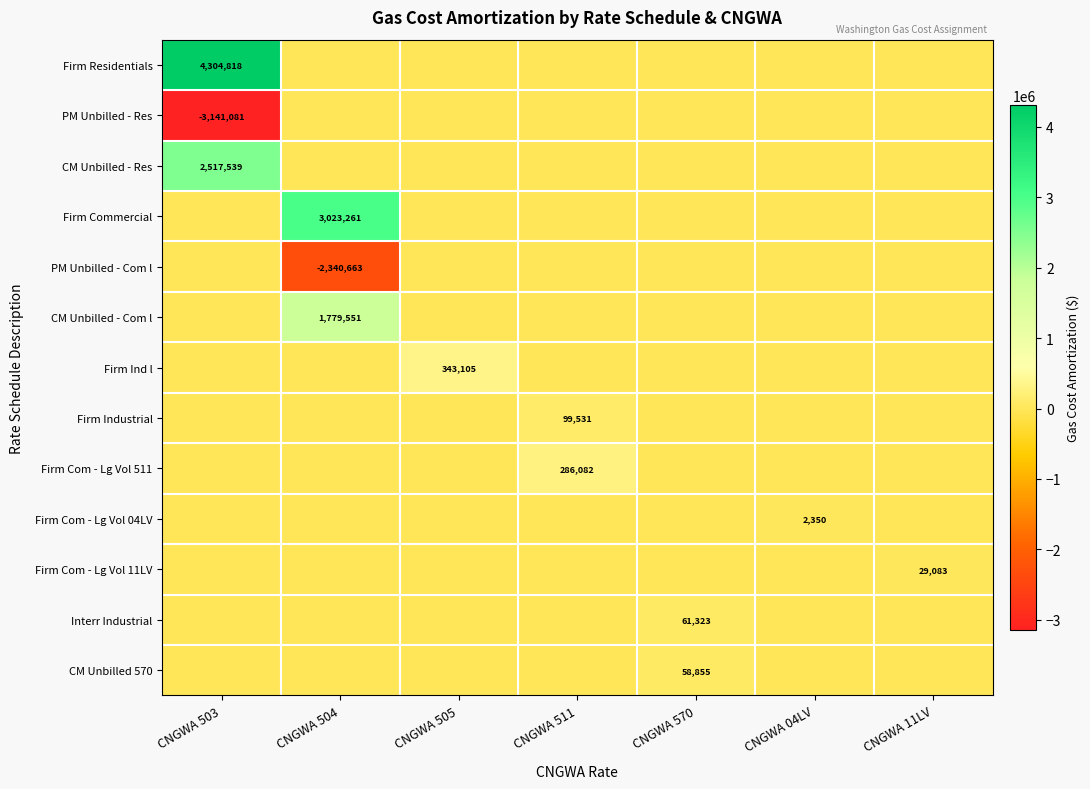

Is it true that Firm Com - Lg Vol 11LV equals 18226 at CNGWA 11LV?

False